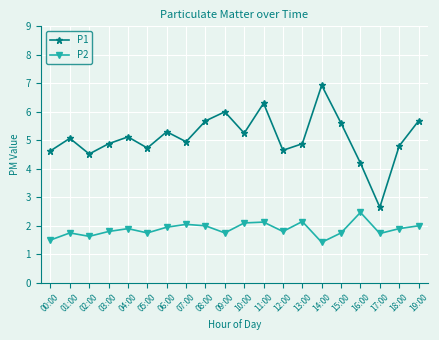

Which series has the largest total across all categories?

P1